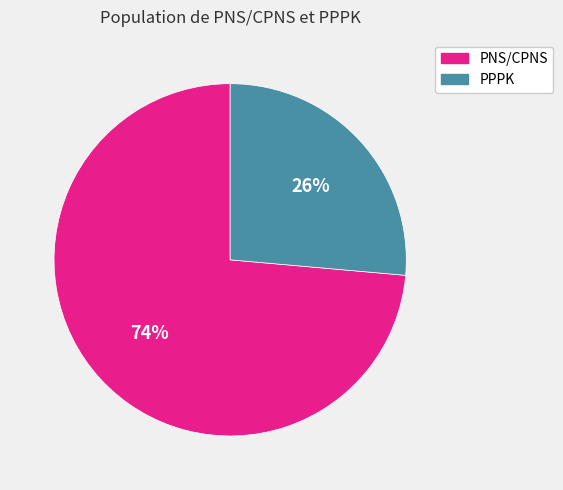

Combined, do PPPK and PNS/CPNS account for over 50%?

Yes